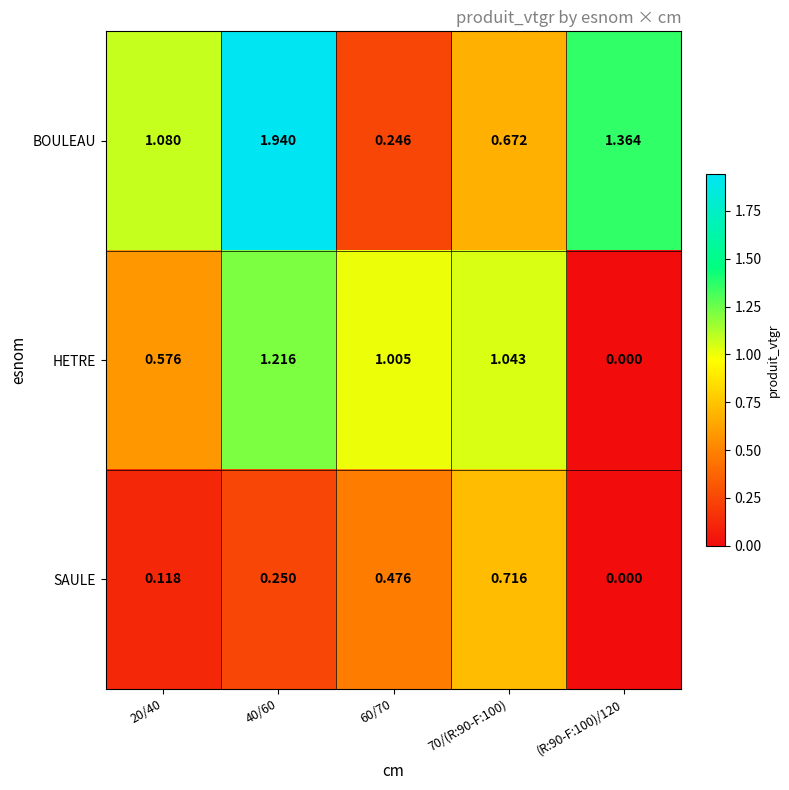

At how many categories does at least one series exceed 0?

5